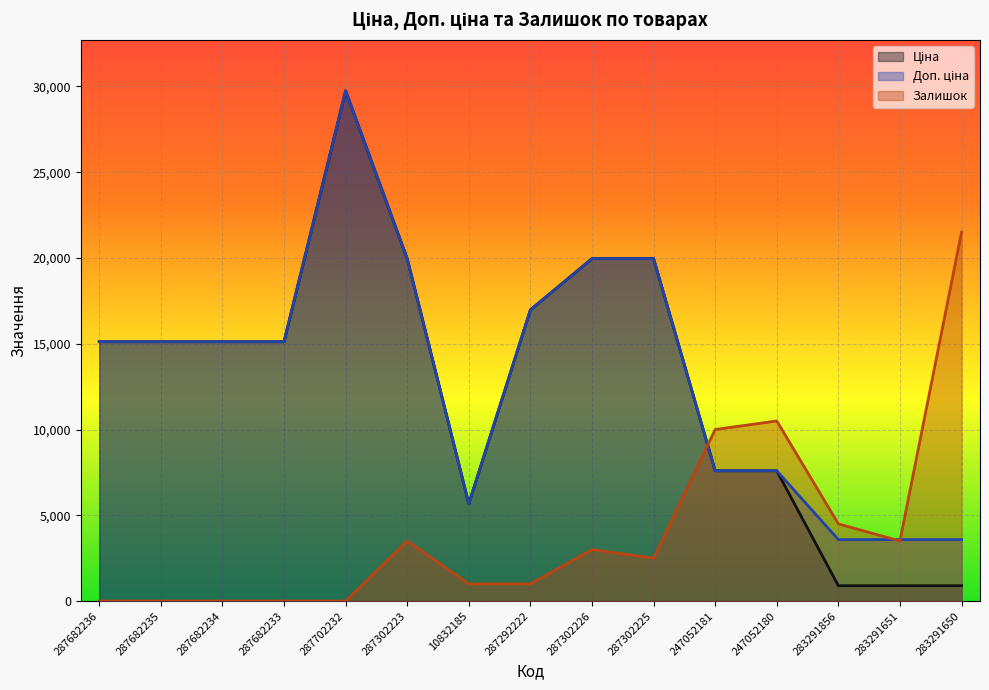

Reading left to right, extract all data points from this chart.

Ціна: 15120.0	15120.0	15120.0	15120.0	29747.2	19964.2	5673.8	16976.3	19964.2	19964.2	7596.5	7596.5	895.9	895.9	895.9
Доп. ціна: 15120.0	15120.0	15120.0	15120.0	29747.2	19964.2	5673.8	16976.3	19964.2	19964.2	7596.5	7596.5	3583.6	3583.6	3583.6
Залишок: 0.0	0.0	0.0	0.0	0.0	3500.0	1000.0	1000.0	3000.0	2500.0	10000.0	10500.0	4500.0	3500.0	21500.0